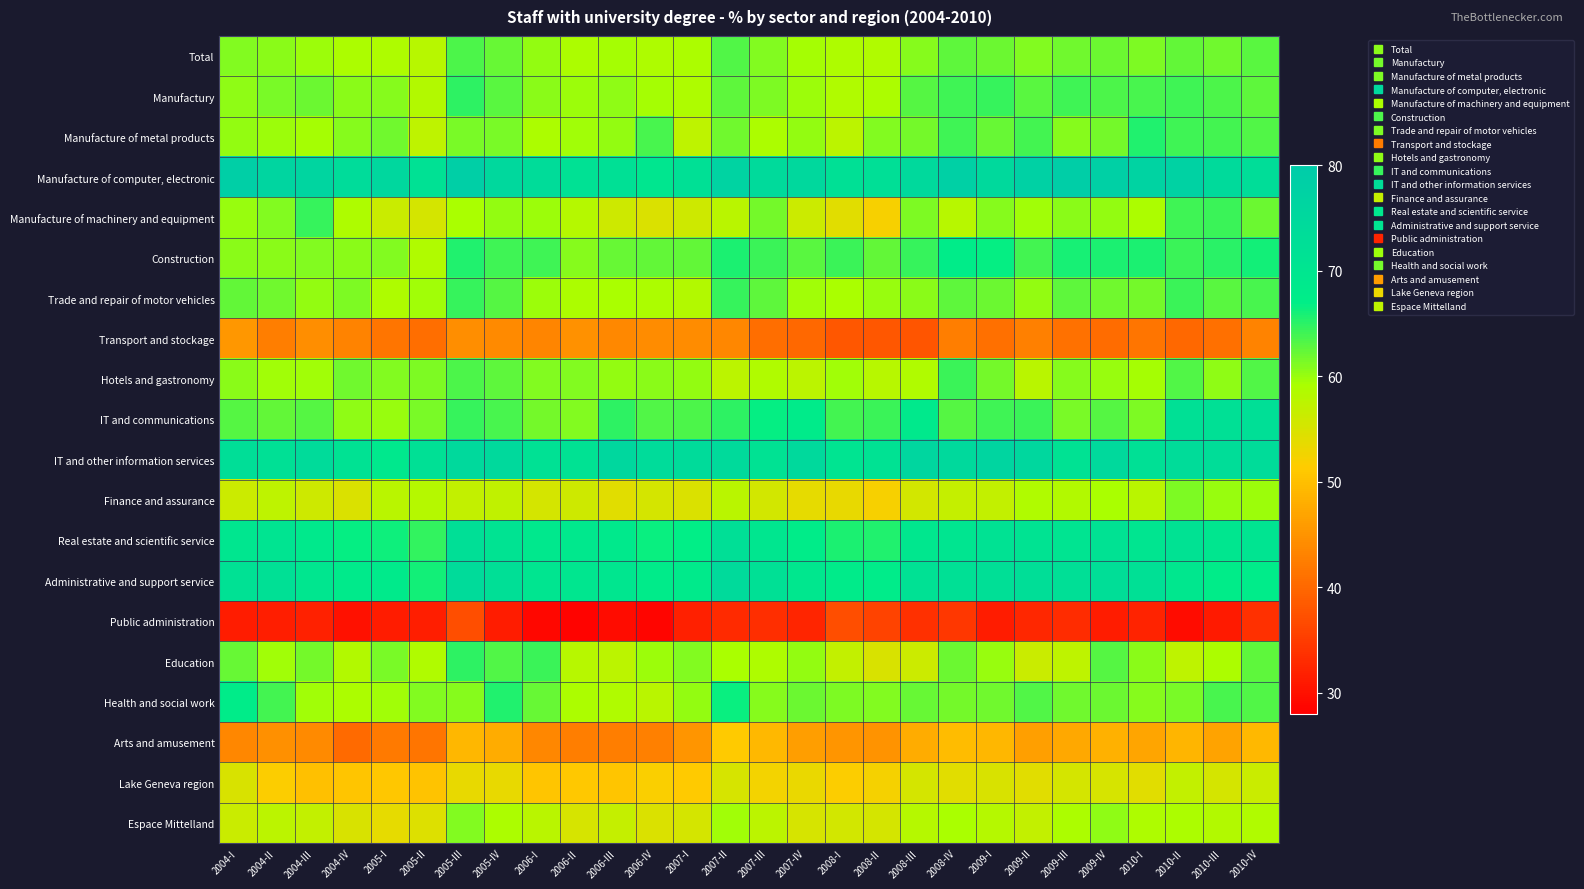

Reading left to right, what are all the values shown in this chart?

Total: 2004-I=61.1	2004-II=60.6	2004-III=59.8	2004-IV=59.0	2005-I=58.7	2005-II=58.1	2005-III=63.5	2005-IV=62.3	2006-I=60.1	2006-II=59.1	2006-III=59.3	2006-IV=58.8	2007-I=59.1	2007-II=63.1	2007-III=61.1	2007-IV=59.5	2008-I=58.8	2008-II=58.5	2008-III=60.7	2008-IV=62.7	2009-I=62.1	2009-II=61.1	2009-III=61.8	2009-IV=62.0	2010-I=61.3	2010-II=62.5	2010-III=61.8	2010-IV=62.8
Manufactury: 2004-I=60.5	2004-II=61.5	2004-III=61.9	2004-IV=60.7	2005-I=60.9	2005-II=58.3	2005-III=64.9	2005-IV=62.8	2006-I=60.6	2006-II=59.8	2006-III=60.4	2006-IV=59.4	2007-I=58.8	2007-II=62.7	2007-III=61.2	2007-IV=59.8	2008-I=58.6	2008-II=59.0	2008-III=63.0	2008-IV=64.0	2009-I=64.5	2009-II=62.9	2009-III=64.1	2009-IV=63.4	2010-I=63.6	2010-II=64.0	2010-III=63.5	2010-IV=62.6
Manufacture of metal products: 2004-I=60.2	2004-II=59.8	2004-III=59.3	2004-IV=60.9	2005-I=61.8	2005-II=57.4	2005-III=61.4	2005-IV=61.5	2006-I=59.0	2006-II=59.7	2006-III=60.3	2006-IV=63.6	2007-I=57.4	2007-II=61.8	2007-III=58.9	2007-IV=60.2	2008-I=57.5	2008-II=61.1	2008-III=61.7	2008-IV=64.0	2009-I=62.3	2009-II=63.8	2009-III=60.7	2009-IV=61.5	2010-I=65.6	2010-II=64.0	2010-III=63.9	2010-IV=63.3
Manufacture of computer, electronic: 2004-I=78.6	2004-II=76.2	2004-III=76.2	2004-IV=73.9	2005-I=75.4	2005-II=71.6	2005-III=78.7	2005-IV=75.1	2006-I=73.5	2006-II=71.7	2006-III=72.2	2006-IV=69.9	2007-I=72.0	2007-II=77.0	2007-III=74.4	2007-IV=75.2	2008-I=72.2	2008-II=72.3	2008-III=74.5	2008-IV=78.3	2009-I=74.8	2009-II=77.6	2009-III=79.0	2009-IV=78.0	2010-I=77.1	2010-II=77.4	2010-III=74.1	2010-IV=73.5
Manufacture of machinery and equipment: 2004-I=60.1	2004-II=61.0	2004-III=64.5	2004-IV=58.7	2005-I=56.3	2005-II=55.4	2005-III=59.2	2005-IV=60.2	2006-I=59.7	2006-II=58.2	2006-III=55.9	2006-IV=54.7	2007-I=55.8	2007-II=57.7	2007-III=61.5	2007-IV=56.1	2008-I=54.0	2008-II=52.1	2008-III=61.1	2008-IV=57.9	2009-I=60.8	2009-II=59.7	2009-III=60.5	2009-IV=60.2	2010-I=59.0	2010-II=64.0	2010-III=64.4	2010-IV=62.0
Construction: 2004-I=60.6	2004-II=60.6	2004-III=61.0	2004-IV=60.7	2005-I=61.0	2005-II=58.5	2005-III=65.5	2005-IV=64.1	2006-I=64.0	2006-II=60.9	2006-III=62.2	2006-IV=62.5	2007-I=62.4	2007-II=65.6	2007-III=64.3	2007-IV=62.8	2008-I=64.3	2008-II=62.5	2008-III=64.4	2008-IV=67.5	2009-I=66.7	2009-II=63.9	2009-III=65.8	2009-IV=65.8	2010-I=65.7	2010-II=64.2	2010-III=65.1	2010-IV=66.0
Trade and repair of motor vehicles: 2004-I=62.4	2004-II=61.8	2004-III=60.2	2004-IV=61.1	2005-I=58.8	2005-II=59.7	2005-III=64.4	2005-IV=63.0	2006-I=59.8	2006-II=59.0	2006-III=59.3	2006-IV=59.0	2007-I=58.4	2007-II=64.5	2007-III=62.6	2007-IV=59.6	2008-I=59.1	2008-II=60.0	2008-III=60.6	2008-IV=62.7	2009-I=62.1	2009-II=60.2	2009-III=62.7	2009-IV=61.9	2010-I=61.7	2010-II=64.3	2010-III=62.8	2010-IV=63.6
Transport and stockage: 2004-I=45.4	2004-II=42.6	2004-III=44.4	2004-IV=43.1	2005-I=41.5	2005-II=40.7	2005-III=44.3	2005-IV=43.9	2006-I=43.2	2006-II=44.8	2006-III=43.7	2006-IV=44.1	2007-I=44.2	2007-II=43.6	2007-III=40.7	2007-IV=40.1	2008-I=38.1	2008-II=38.1	2008-III=37.9	2008-IV=42.6	2009-I=40.8	2009-II=42.7	2009-III=41.2	2009-IV=40.6	2010-I=41.4	2010-II=40.1	2010-III=40.9	2010-IV=43.2
Hotels and gastronomy: 2004-I=60.5	2004-II=59.6	2004-III=59.7	2004-IV=61.9	2005-I=61.0	2005-II=61.1	2005-III=63.4	2005-IV=62.5	2006-I=61.0	2006-II=61.0	2006-III=60.2	2006-IV=60.5	2007-I=60.2	2007-II=57.6	2007-III=58.6	2007-IV=57.6	2008-I=59.6	2008-II=57.9	2008-III=58.7	2008-IV=64.3	2009-I=61.7	2009-II=57.8	2009-III=60.7	2009-IV=60.1	2010-I=59.4	2010-II=63.2	2010-III=60.5	2010-IV=63.2
IT and communications: 2004-I=62.9	2004-II=62.4	2004-III=62.9	2004-IV=60.4	2005-I=60.0	2005-II=61.5	2005-III=64.5	2005-IV=63.6	2006-I=61.7	2006-II=61.1	2006-III=64.8	2006-IV=63.2	2007-I=63.4	2007-II=64.9	2007-III=66.7	2007-IV=67.9	2008-I=63.8	2008-II=64.4	2008-III=68.7	2008-IV=63.0	2009-I=64.1	2009-II=64.3	2009-III=61.4	2009-IV=63.0	2010-I=61.3	2010-II=72.3	2010-III=72.2	2010-IV=72.6
IT and other information services: 2004-I=72.8	2004-II=72.2	2004-III=74.1	2004-IV=71.1	2005-I=69.2	2005-II=72.0	2005-III=74.6	2005-IV=74.5	2006-I=71.5	2006-II=71.1	2006-III=75.6	2006-IV=73.8	2007-I=74.0	2007-II=74.2	2007-III=71.4	2007-IV=74.8	2008-I=70.6	2008-II=71.5	2008-III=75.8	2008-IV=74.7	2009-I=76.2	2009-II=75.7	2009-III=71.4	2009-IV=74.6	2010-I=72.0	2010-II=73.5	2010-III=73.2	2010-IV=73.7
Finance and assurance: 2004-I=56.1	2004-II=57.4	2004-III=55.8	2004-IV=54.7	2005-I=57.7	2005-II=58.2	2005-III=57.0	2005-IV=57.1	2006-I=55.3	2006-II=56.0	2006-III=54.1	2006-IV=55.3	2007-I=54.7	2007-II=57.7	2007-III=55.6	2007-IV=53.8	2008-I=53.6	2008-II=52.1	2008-III=55.6	2008-IV=56.8	2009-I=57.0	2009-II=58.6	2009-III=58.4	2009-IV=59.2	2010-I=57.8	2010-II=61.3	2010-III=59.9	2010-IV=59.8
Real estate and scientific service: 2004-I=70.0	2004-II=70.6	2004-III=68.6	2004-IV=66.6	2005-I=66.2	2005-II=64.6	2005-III=72.7	2005-IV=71.0	2006-I=69.0	2006-II=68.9	2006-III=68.8	2006-IV=66.5	2007-I=66.9	2007-II=72.5	2007-III=69.7	2007-IV=67.4	2008-I=65.7	2008-II=65.6	2008-III=69.5	2008-IV=70.4	2009-I=71.1	2009-II=70.9	2009-III=70.6	2009-IV=71.2	2010-I=70.2	2010-II=71.1	2010-III=70.0	2010-IV=70.6
Administrative and support service: 2004-I=71.6	2004-II=72.1	2004-III=69.7	2004-IV=68.3	2005-I=68.1	2005-II=66.2	2005-III=74.1	2005-IV=72.7	2006-I=70.3	2006-II=69.9	2006-III=69.9	2006-IV=68.0	2007-I=68.4	2007-II=74.2	2007-III=71.9	2007-IV=69.5	2008-I=68.0	2008-II=67.8	2008-III=71.7	2008-IV=72.2	2009-I=72.7	2009-II=72.8	2009-III=72.4	2009-IV=72.9	2010-I=72.0	2010-II=69.6	2010-III=67.6	2010-IV=67.7
Public administration: 2004-I=31.4	2004-II=31.6	2004-III=31.9	2004-IV=30.2	2005-I=31.4	2005-II=31.5	2005-III=37.0	2005-IV=31.3	2006-I=28.9	2006-II=28.6	2006-III=29.5	2006-IV=28.8	2007-I=31.7	2007-II=33.0	2007-III=33.3	2007-IV=32.4	2008-I=37.1	2008-II=35.7	2008-III=33.5	2008-IV=34.4	2009-I=31.3	2009-II=32.7	2009-III=33.1	2009-IV=31.4	2010-I=32.1	2010-II=29.5	2010-III=31.2	2010-IV=33.6
Education: 2004-I=62.3	2004-II=59.5	2004-III=61.6	2004-IV=58.4	2005-I=61.4	2005-II=58.6	2005-III=64.9	2005-IV=63.2	2006-I=64.3	2006-II=58.0	2006-III=57.5	2006-IV=59.8	2007-I=61.1	2007-II=59.1	2007-III=58.7	2007-IV=60.2	2008-I=57.0	2008-II=55.0	2008-III=56.1	2008-IV=62.0	2009-I=59.9	2009-II=56.4	2009-III=57.4	2009-IV=62.9	2010-I=60.6	2010-II=57.3	2010-III=59.0	2010-IV=62.6
Health and social work: 2004-I=67.4	2004-II=63.8	2004-III=59.5	2004-IV=59.0	2005-I=59.7	2005-II=61.0	2005-III=60.9	2005-IV=65.5	2006-I=62.3	2006-II=58.9	2006-III=58.6	2006-IV=57.8	2007-I=60.2	2007-II=66.5	2007-III=60.8	2007-IV=62.0	2008-I=61.3	2008-II=61.0	2008-III=62.3	2008-IV=61.6	2009-I=61.7	2009-II=63.3	2009-III=61.9	2009-IV=62.1	2010-I=60.7	2010-II=61.4	2010-III=63.7	2010-IV=63.3
Arts and amusement: 2004-I=43.5	2004-II=44.6	2004-III=43.9	2004-IV=40.4	2005-I=42.1	2005-II=41.4	2005-III=49.1	2005-IV=47.7	2006-I=43.5	2006-II=42.6	2006-III=42.5	2006-IV=42.6	2007-I=45.1	2007-II=51.3	2007-III=49.1	2007-IV=46.2	2008-I=45.2	2008-II=44.9	2008-III=47.8	2008-IV=49.7	2009-I=49.0	2009-II=46.4	2009-III=47.4	2009-IV=48.4	2010-I=46.9	2010-II=48.8	2010-III=46.7	2010-IV=49.2
Lake Geneva region: 2004-I=54.9	2004-II=51.6	2004-III=50.1	2004-IV=50.7	2005-I=50.8	2005-II=50.5	2005-III=53.5	2005-IV=53.5	2006-I=50.6	2006-II=51.1	2006-III=50.6	2006-IV=51.9	2007-I=51.2	2007-II=55.2	2007-III=52.5	2007-IV=53.2	2008-I=51.6	2008-II=52.4	2008-III=55.2	2008-IV=54.0	2009-I=55.0	2009-II=54.1	2009-III=55.4	2009-IV=55.0	2010-I=54.2	2010-II=56.9	2010-III=55.3	2010-IV=56.4
Espace Mittelland: 2004-I=56.4	2004-II=57.5	2004-III=56.9	2004-IV=54.8	2005-I=53.7	2005-II=54.5	2005-III=61.0	2005-IV=59.0	2006-I=57.7	2006-II=55.2	2006-III=56.8	2006-IV=54.8	2007-I=55.3	2007-II=59.6	2007-III=57.6	2007-IV=55.1	2008-I=55.6	2008-II=55.4	2008-III=58.1	2008-IV=59.2	2009-I=58.1	2009-II=57.0	2009-III=58.9	2009-IV=60.3	2010-I=58.8	2010-II=59.0	2010-III=58.4	2010-IV=58.6